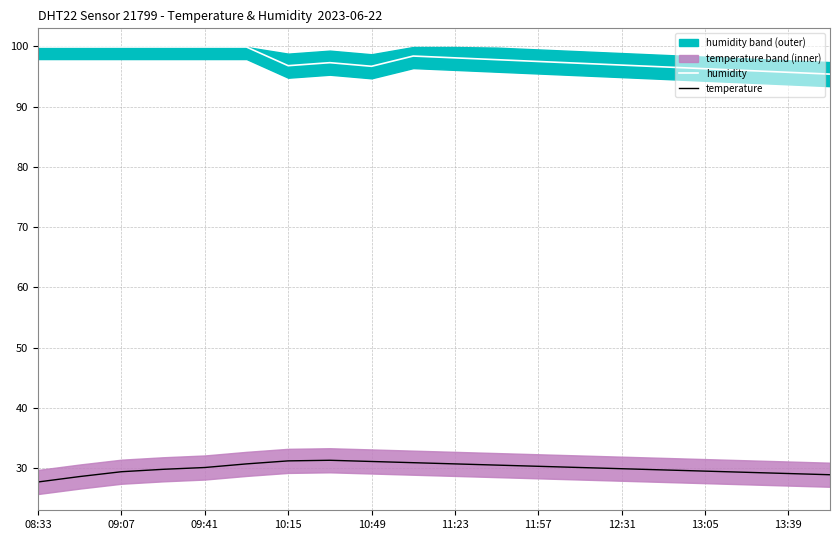

True or false: humidity and temperature intersect in this chart.

False